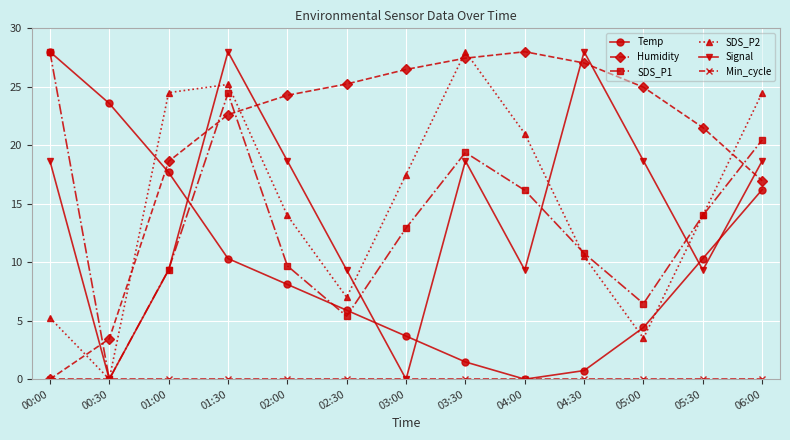

What is the value of the Temp point at the 3rd from the left?

17.7